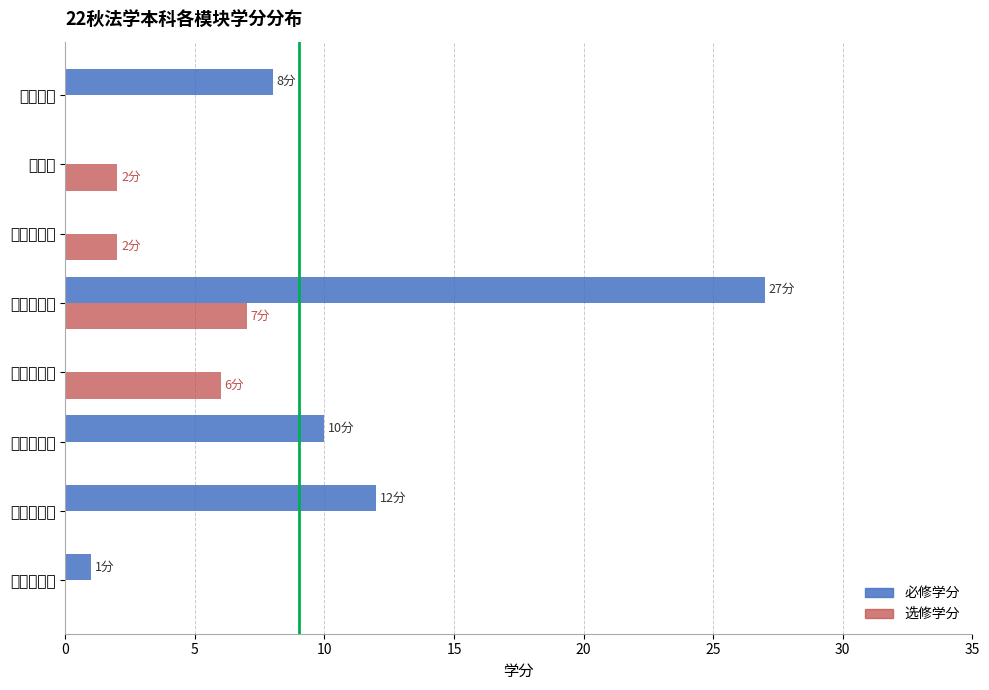

How many bars are there in each group?

2